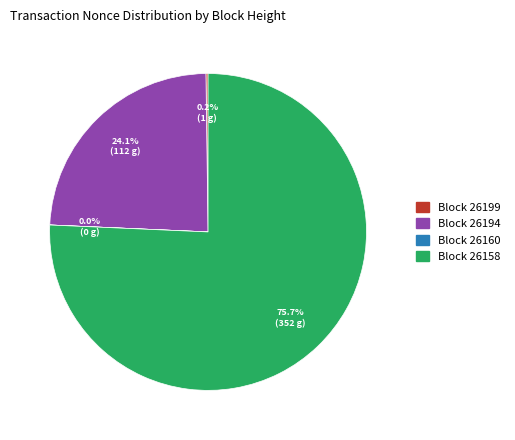

Is there a majority slice in this chart?

Yes